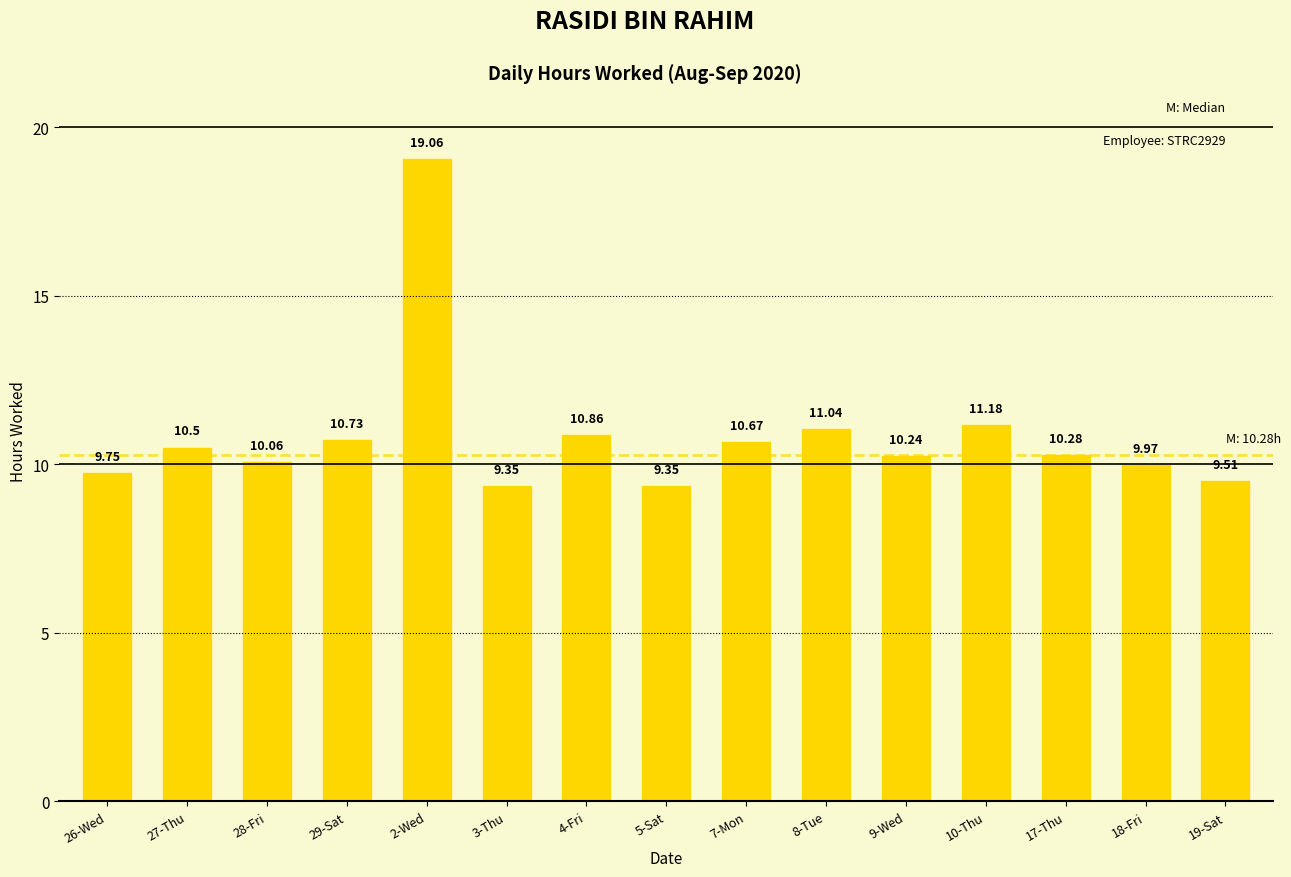

What is the sum of the values at 28-Fri and 27-Thu?

20.6